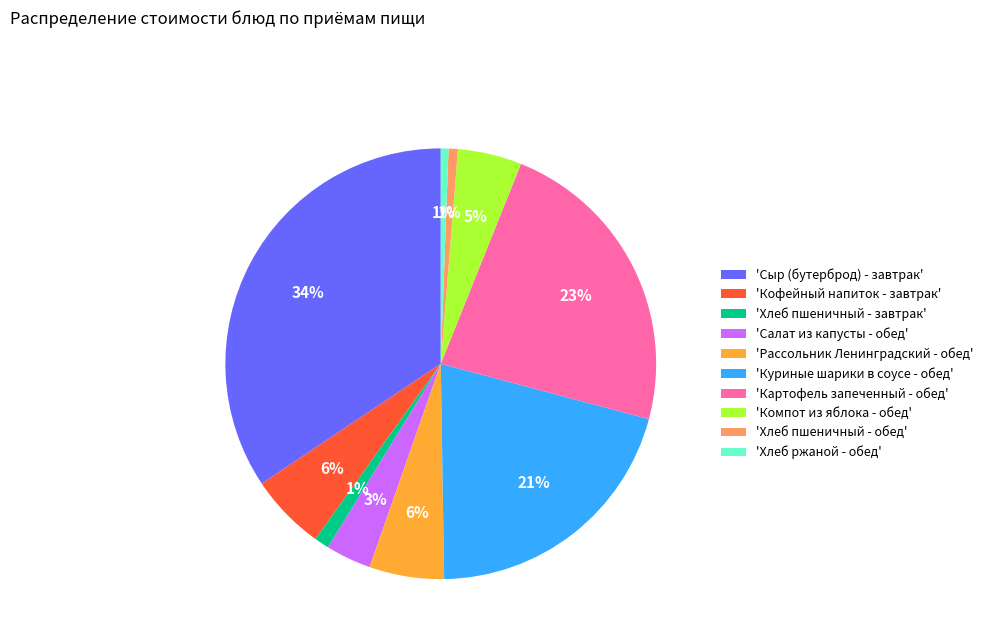

To the nearest percent, what percentage of the pie is 'Рассольник Ленинградский - обед'?

6%